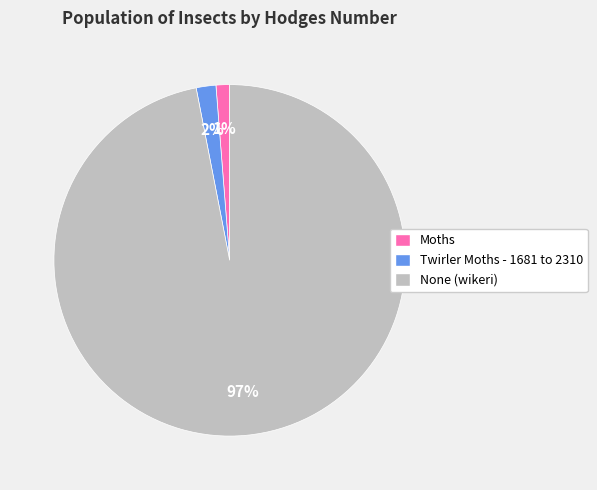

Is Twirler Moths - 1681 to 2310 the majority of the pie?

No